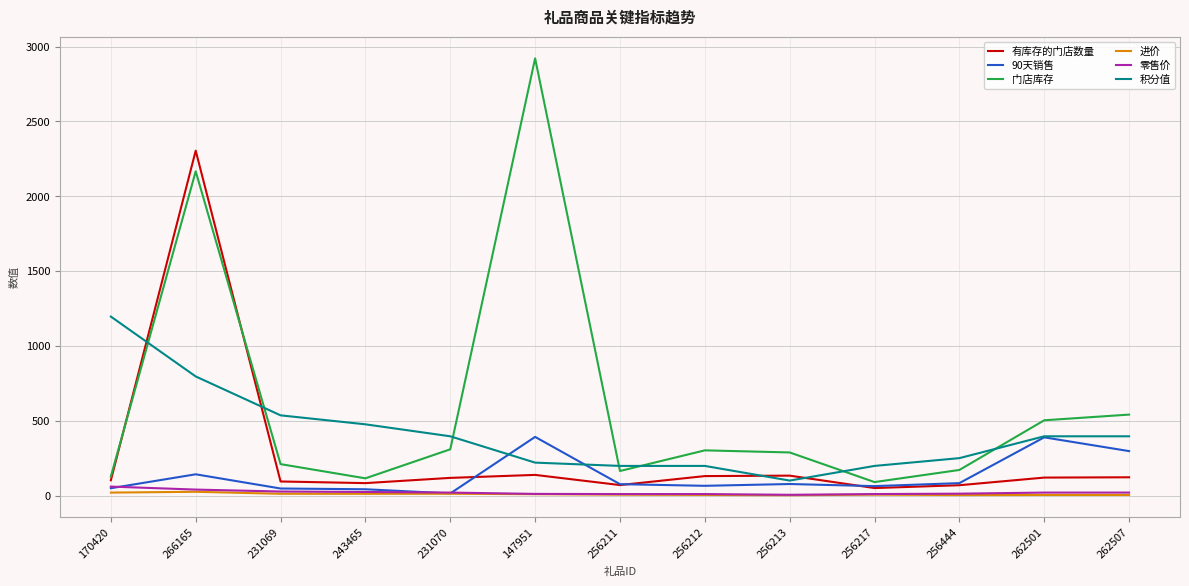

What is the difference between the 零售价 values at 231070 and 256444?

7.3